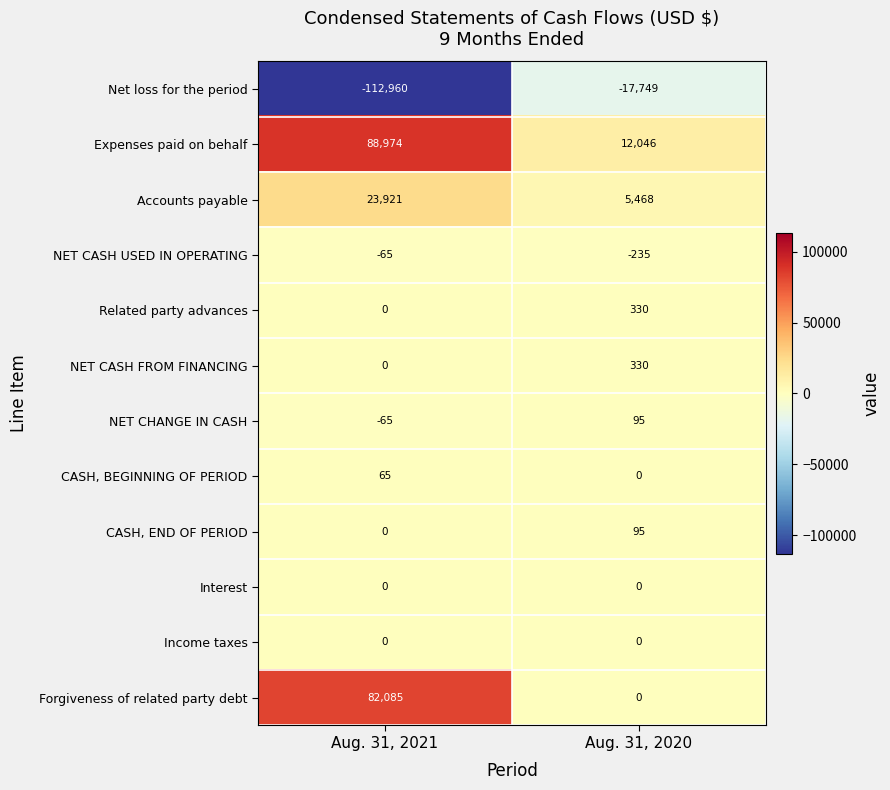

Reading left to right, what are all the values shown in this chart?

Net loss for the period: -112960	-17749
Expenses paid on behalf: 88974	12046
Accounts payable: 23921	5468
NET CASH USED IN OPERATING: -65	-235
Related party advances: 0	330
NET CASH FROM FINANCING: 0	330
NET CHANGE IN CASH: -65	95
CASH, BEGINNING OF PERIOD: 65	0
CASH, END OF PERIOD: 0	95
Interest: 0	0
Income taxes: 0	0
Forgiveness of related party debt: 82085	0